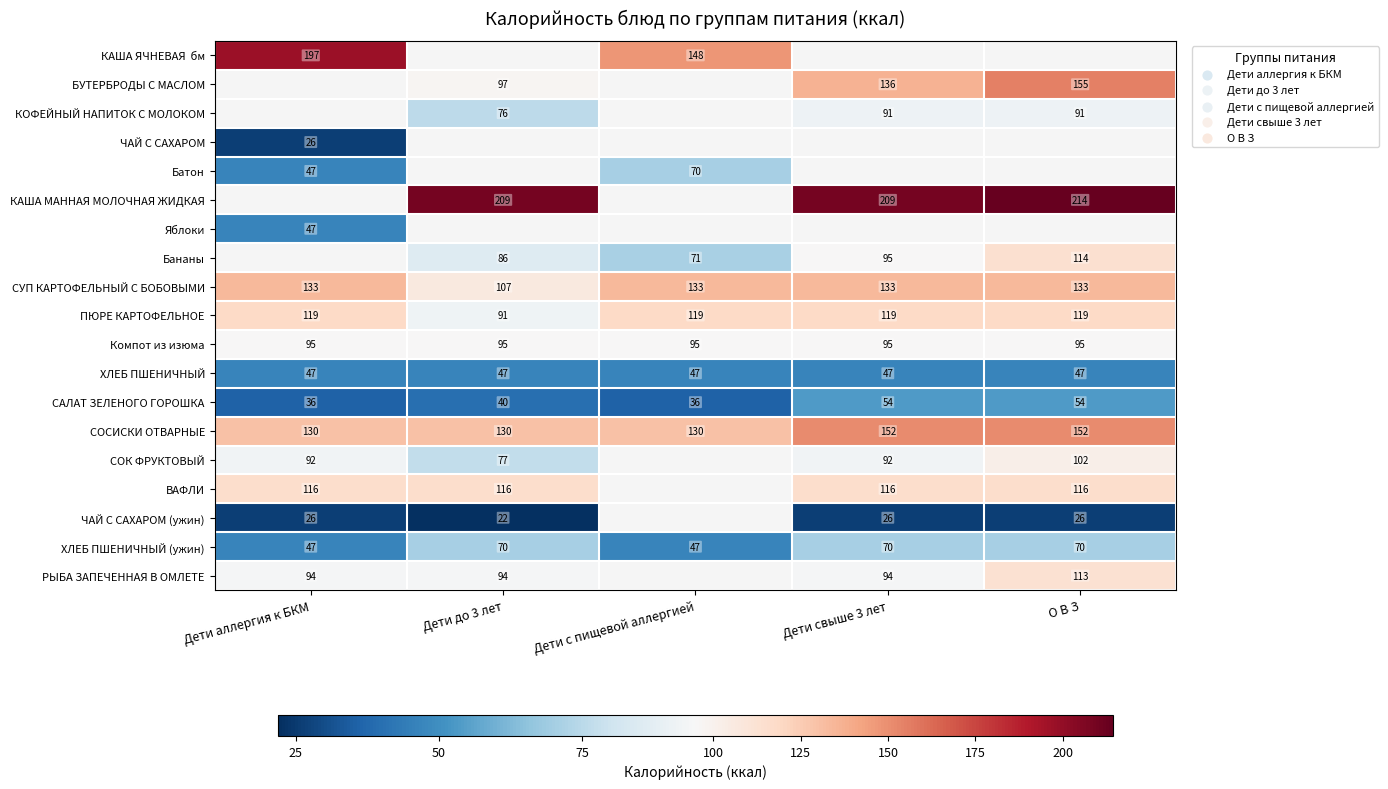

The КАША МАННАЯ МОЛОЧНАЯ ЖИДКАЯ series shows 214.3 at О В З. True or false?

True